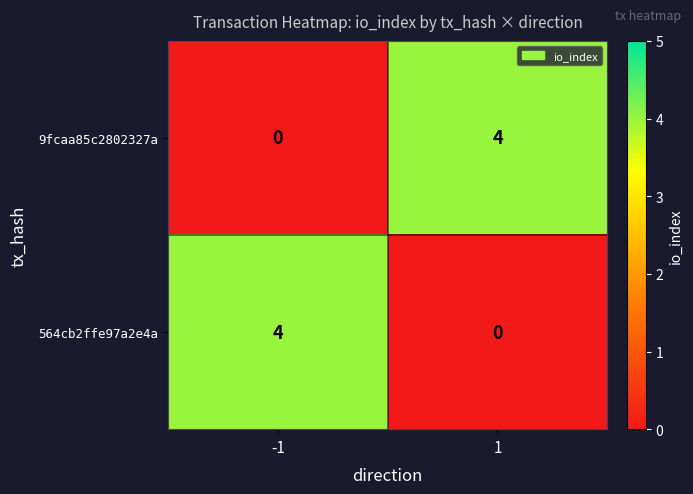

What is the maximum value for 9fcaa85c2802327a?

4